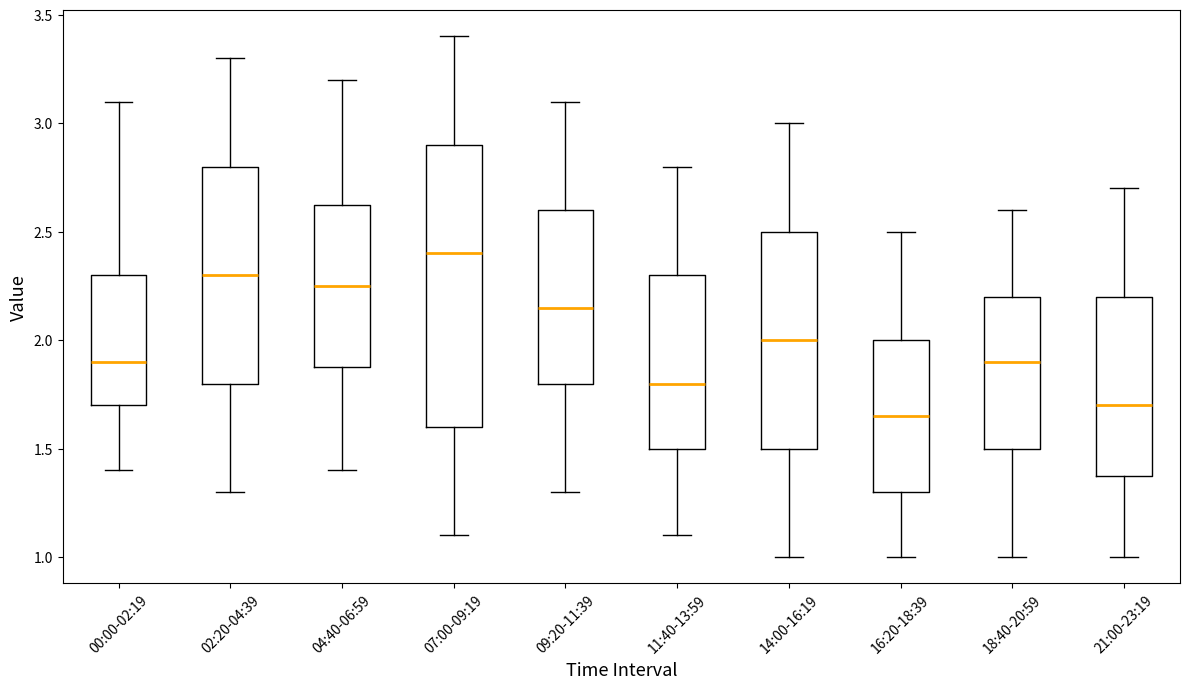

Where does the lower whisker of the box for 07:00-09:19 end on the y-axis? The values are not printed on the chart, so give them approximately, as read against the axis.

1.10